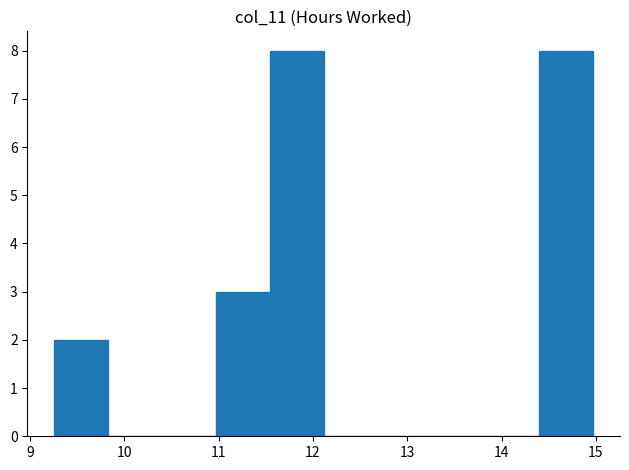

How tall is the bar that spans 9.3 to 9.8 on the x-axis? Neither the bar edges nor the heights are printed on the chart, so give them approximately, as read against the axes.

2